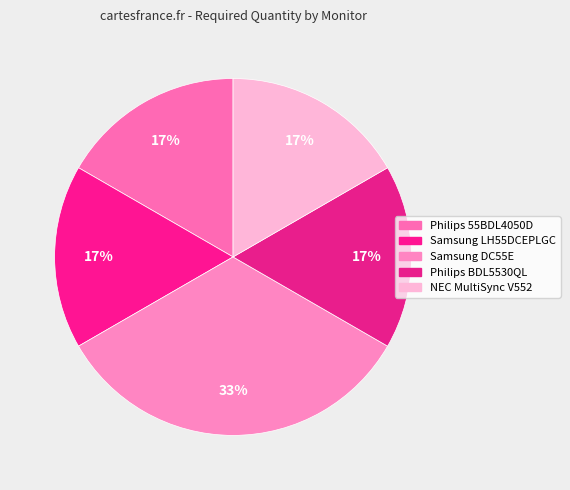

The Philips BDL5530QL slice represents 17% of the pie. True or false?

True